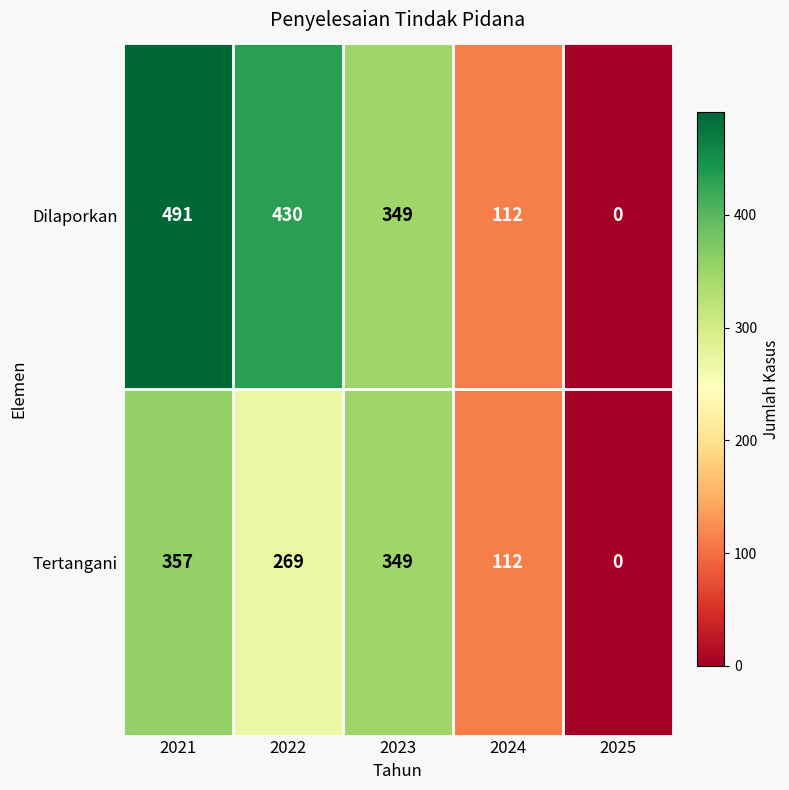

The Dilaporkan series shows 491 at 2021. True or false?

True